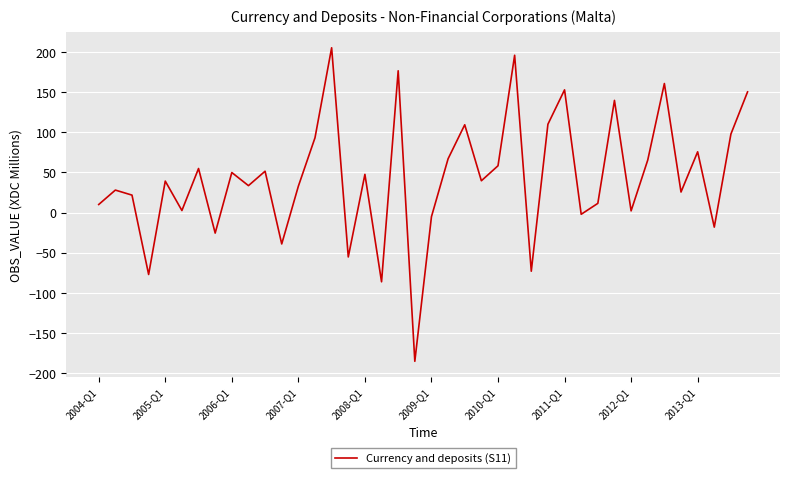

What is the maximum value shown in the chart?

205.4